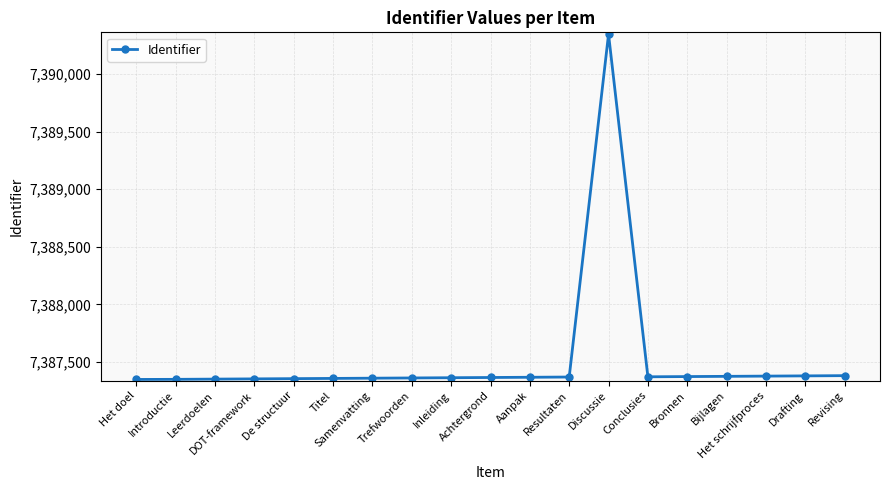

What is the sum of the values at Trefwoorden and Het schrijfproces?

14774742